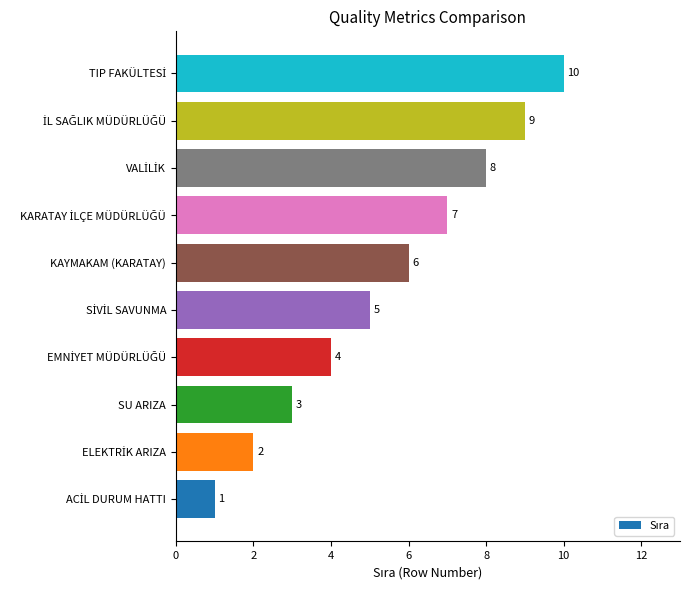

How many values are below 6?

5